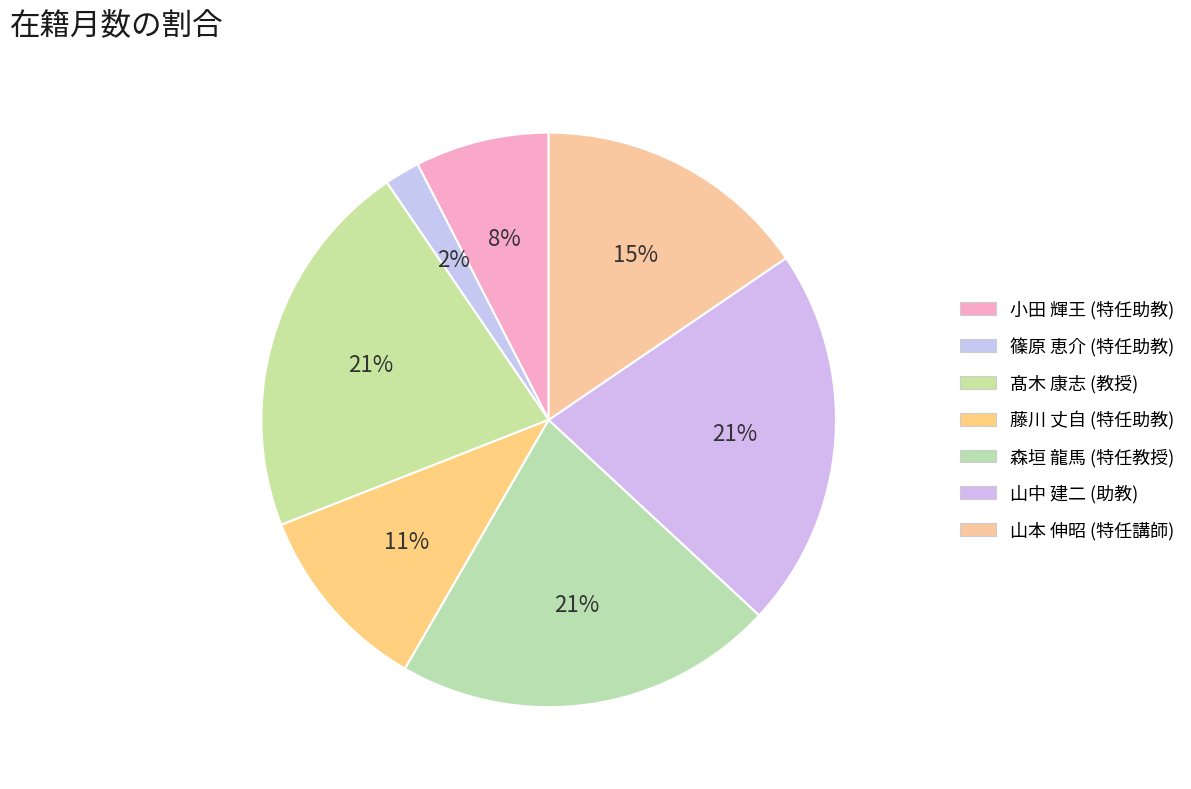

How many segments does this pie chart have?

7